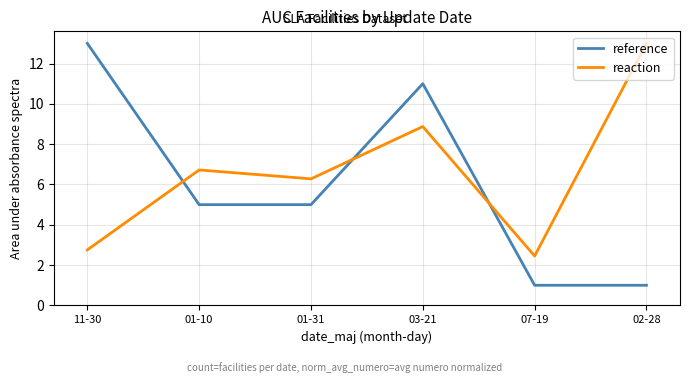

Count the number of categories in the chart.

6